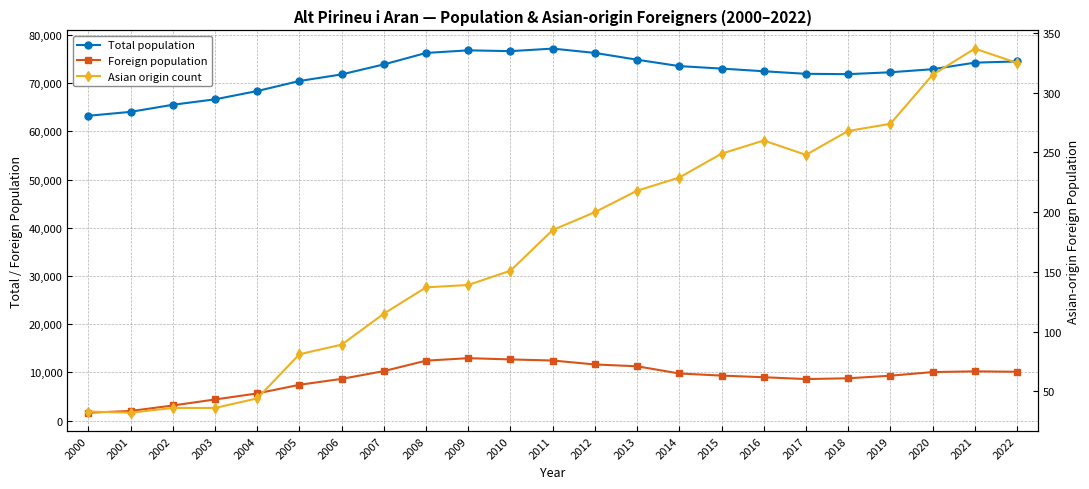

True or false: Foreign population and Total population cross at least once.

False